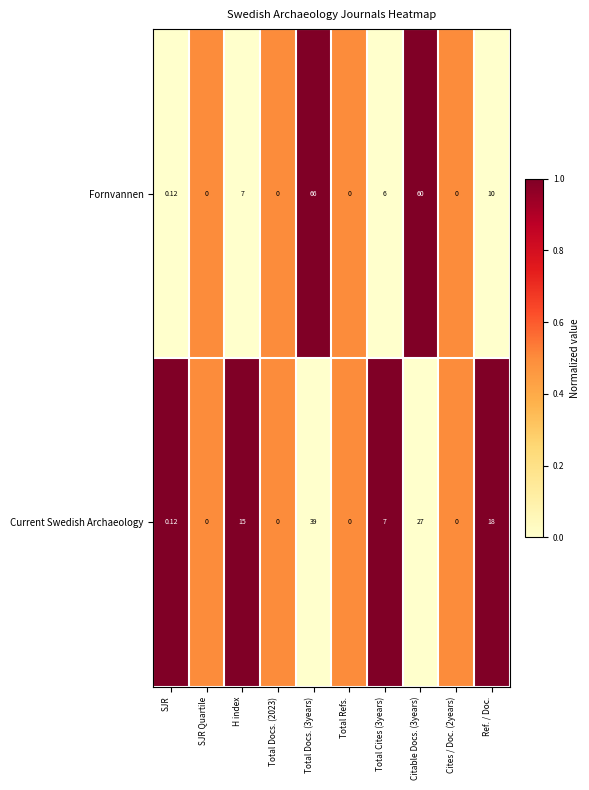

List the series in order of their peak value, lowest first.

Current Swedish Archaeology, Fornvannen